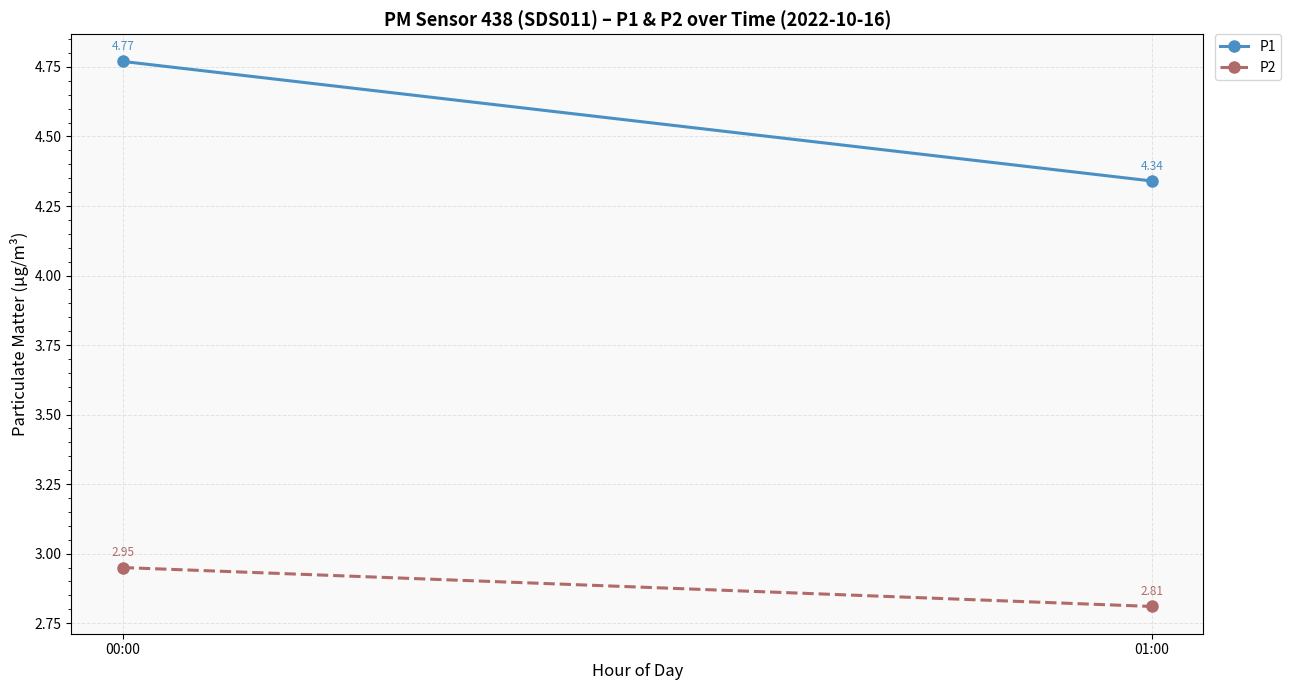

What is the label of the 1st point from the left?

00:00